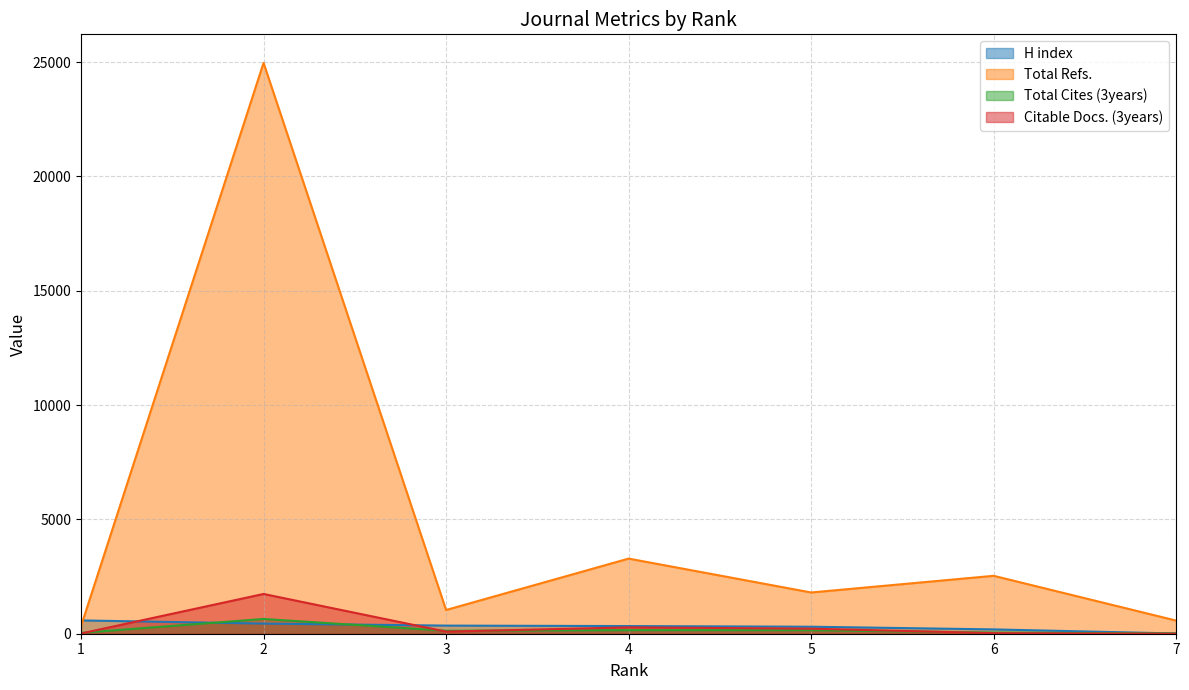

What is the difference between the maximum and minimum values in the H index series?

572